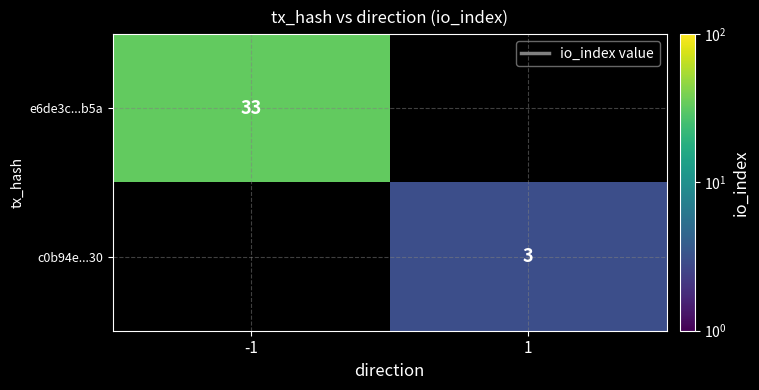

The c0b94e...30 series shows 4 at 1. True or false?

False